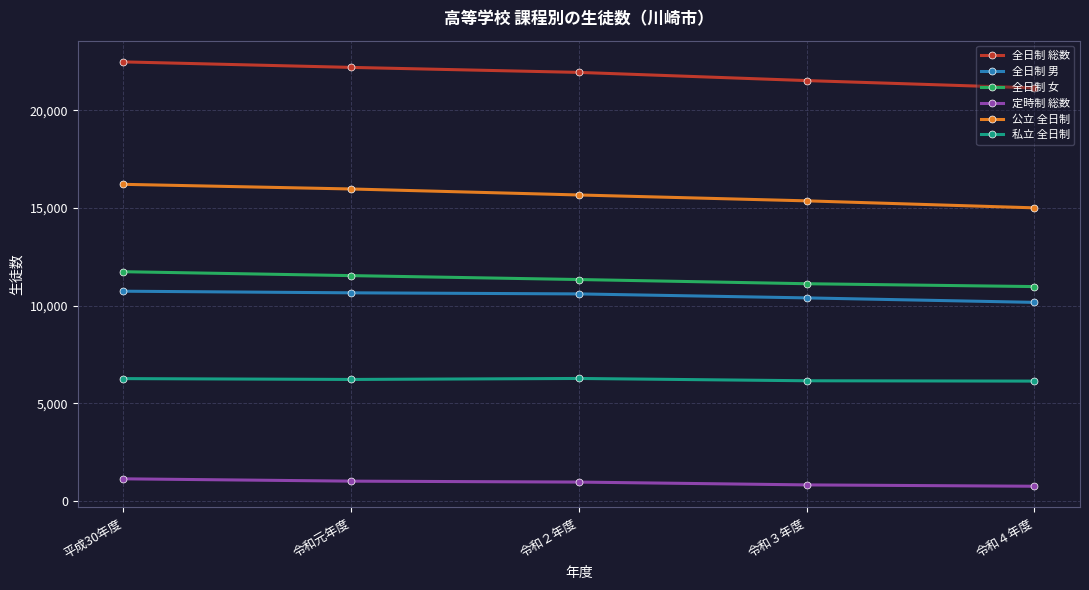

What are all the series names shown in the legend?

全日制 総数, 全日制 男, 全日制 女, 定時制 総数, 公立 全日制, 私立 全日制